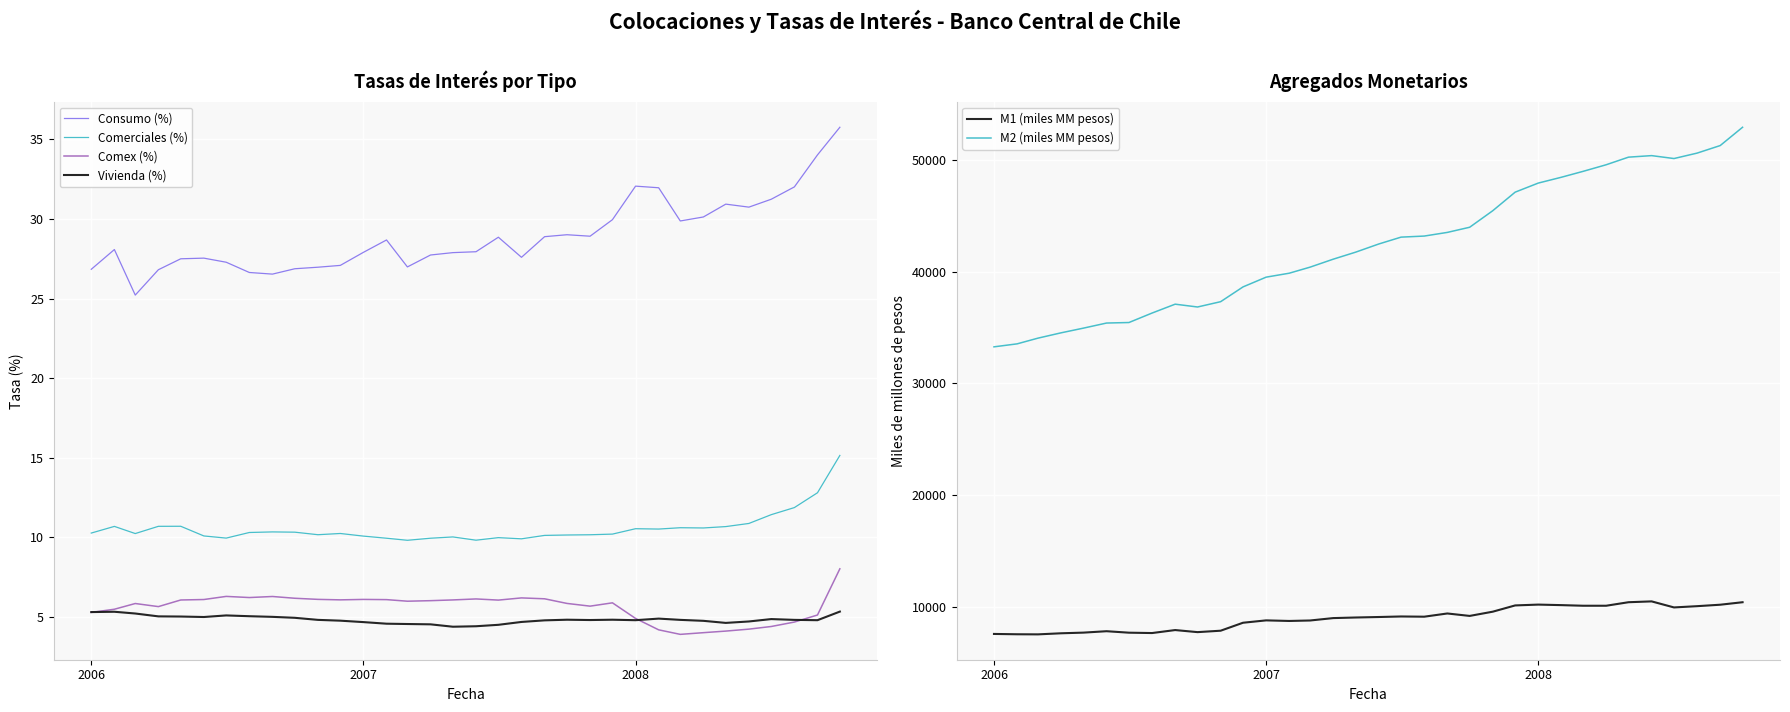

What is the lowest value of the Comex (%) series?

3.9